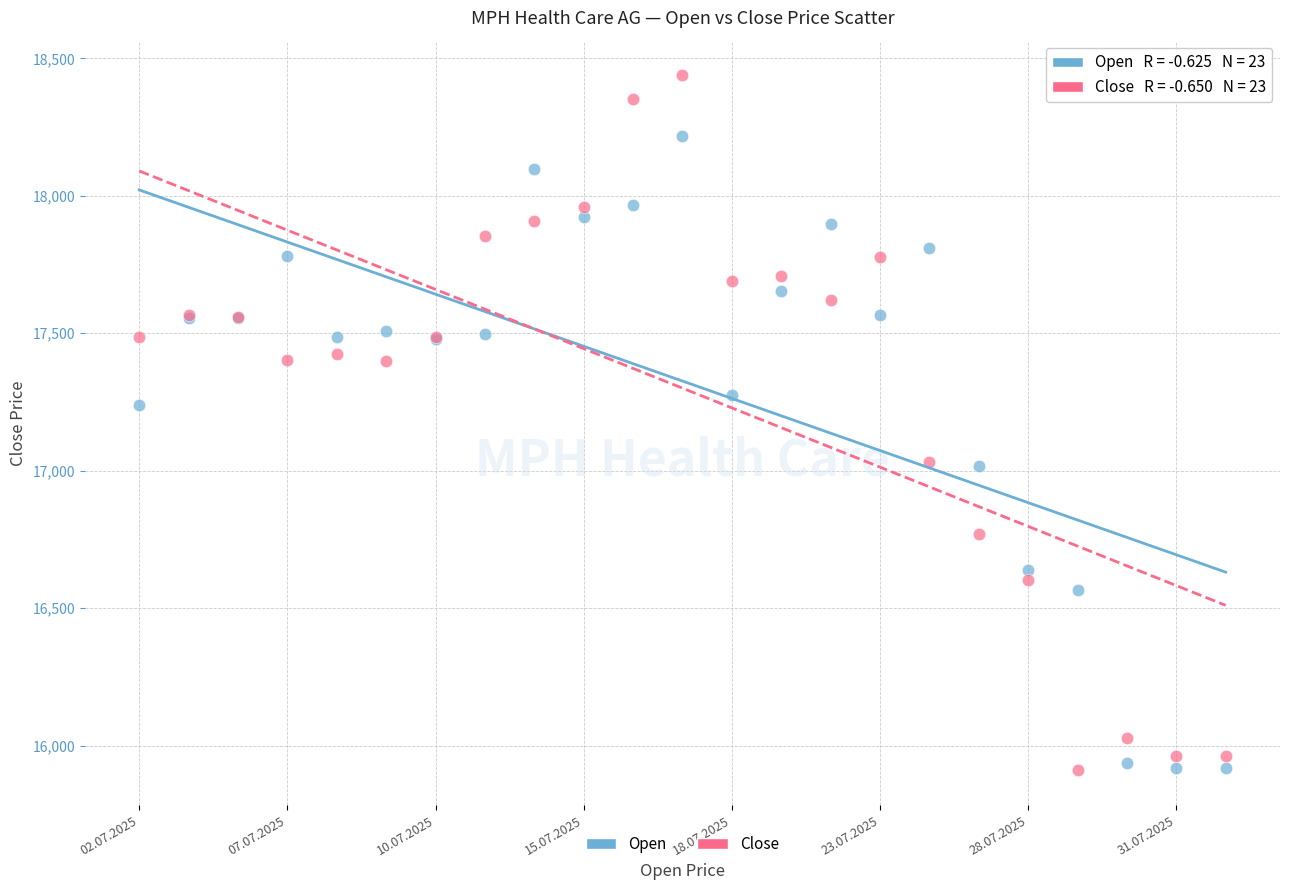

Across all series, what Y value is closest to 17174?

17240